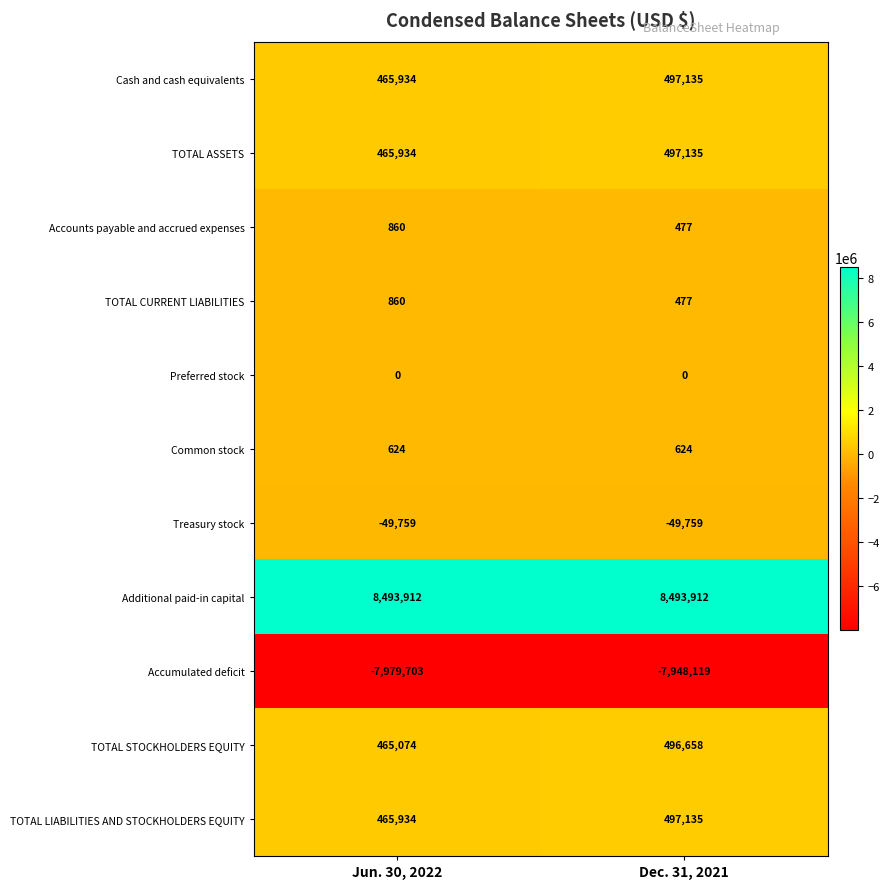

At which label does Accounts payable and accrued expenses reach its minimum?

Dec. 31, 2021